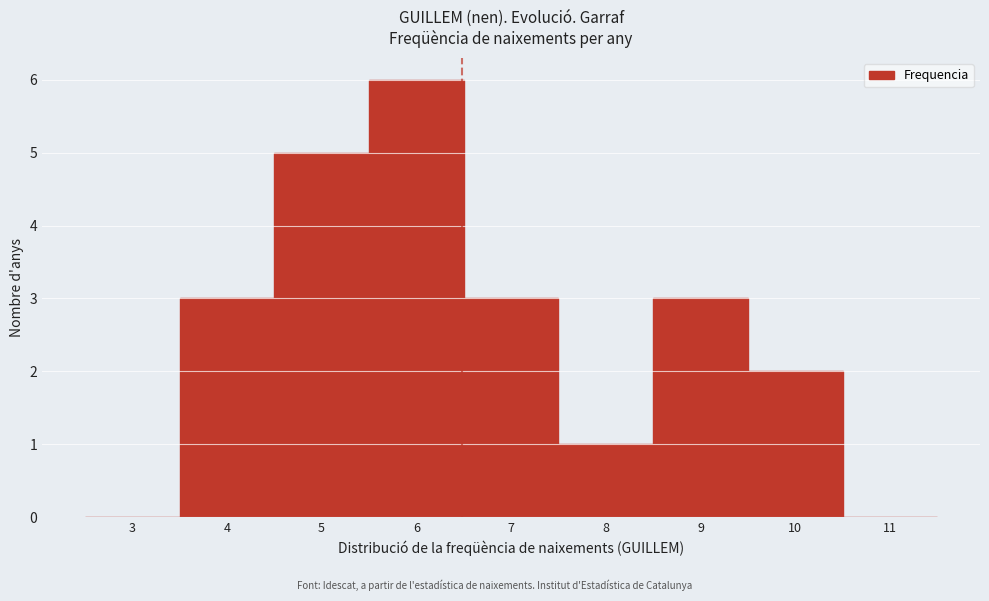

Reading left to right, transcribe this chart: for each bar, give the range it covers on the x-axis and its height. The values are not printed on the chart, so give them approximately, as read against the axis.

2.5 to 3.5: 0
3.5 to 4.5: 3
4.5 to 5.5: 5
5.5 to 6.5: 6
6.5 to 7.5: 3
7.5 to 8.5: 1
8.5 to 9.5: 3
9.5 to 10.5: 2
10.5 to 11.5: 0